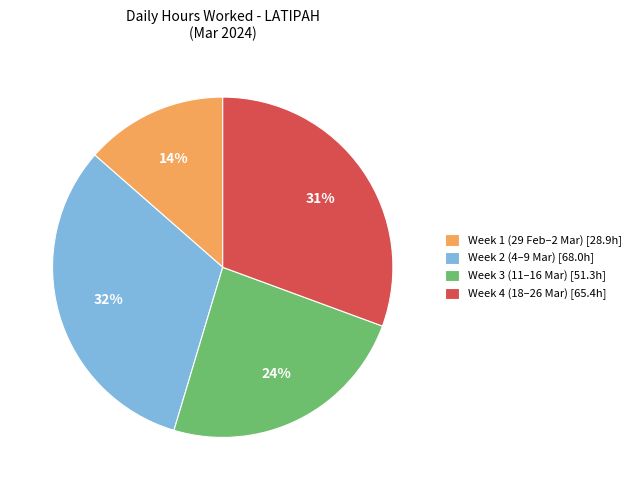

Is the sum of Week 4 (18–26 Mar) [65.4h] and Week 1 (29 Feb–2 Mar) [28.9h] greater than half?

No